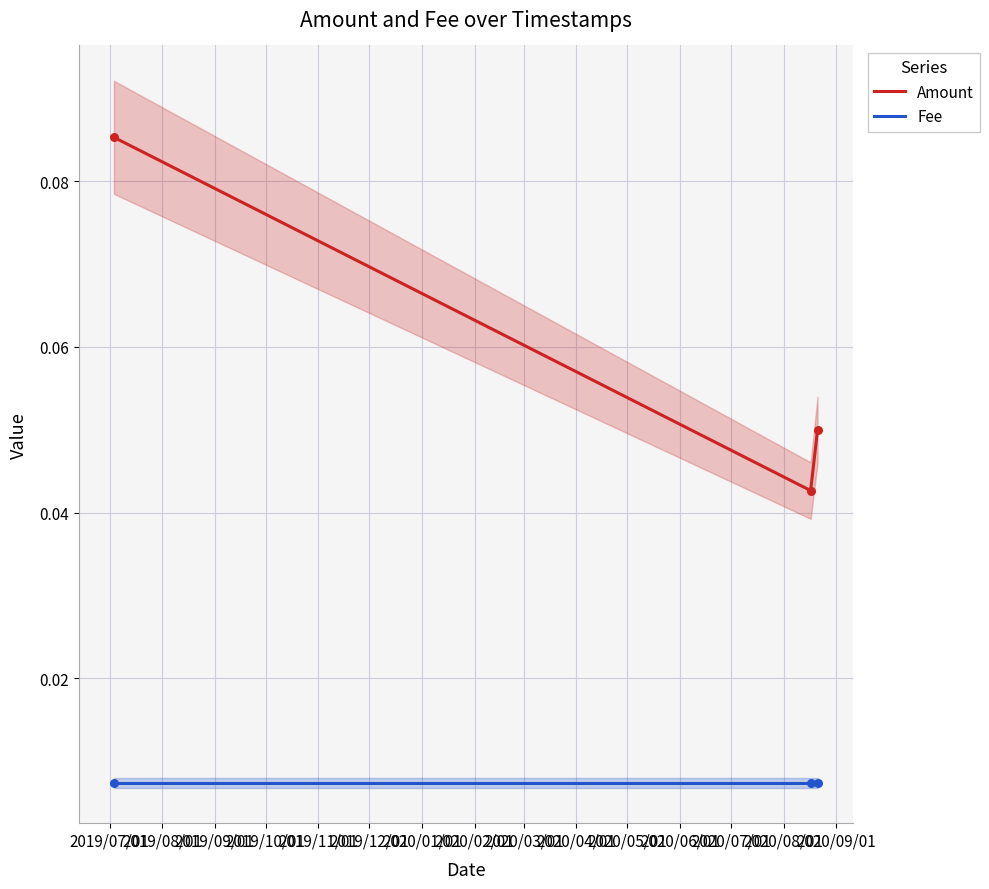

Which series has the widest spread of Y values?

Amount